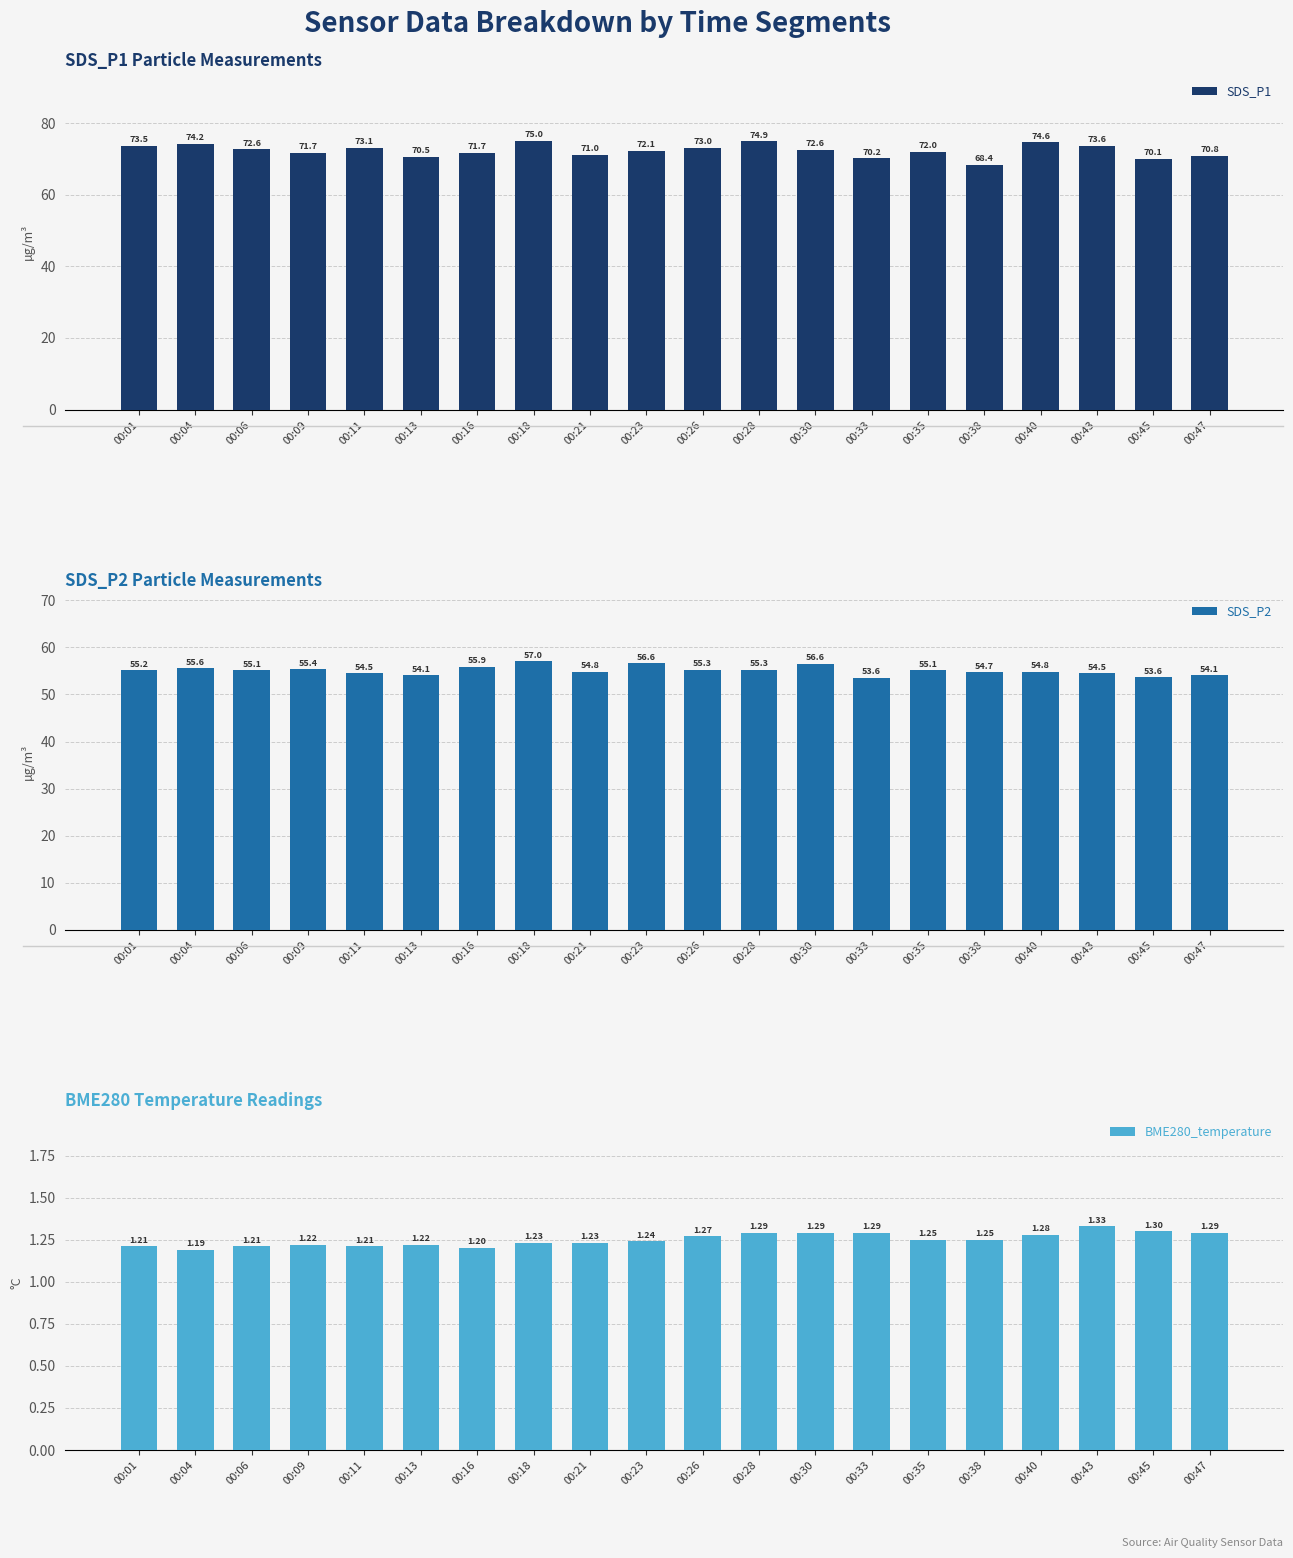

What value does the BME280_temperature series have at 00:47?

1.3